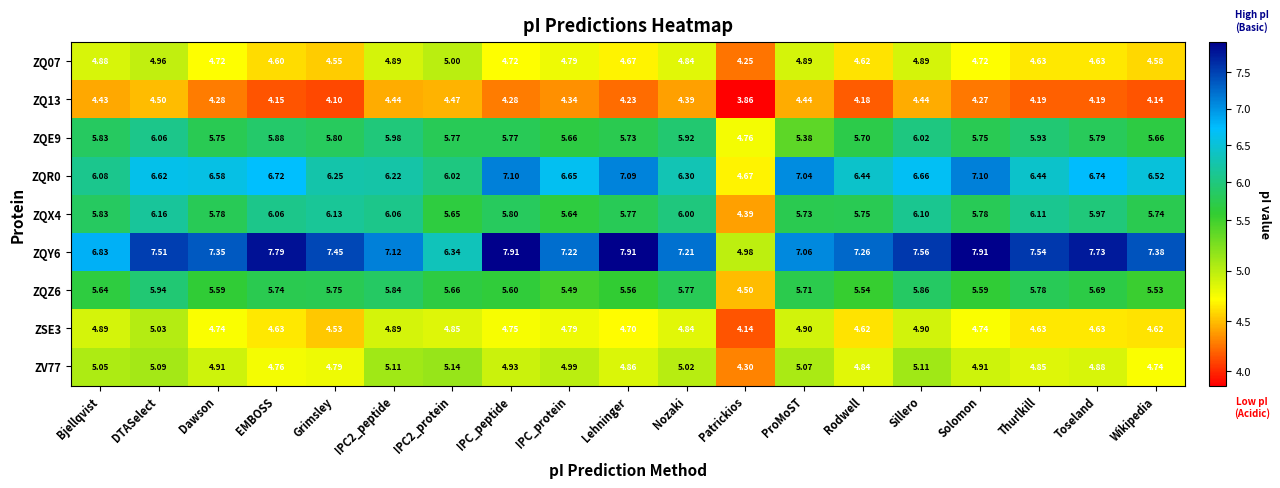

At which label does ZQZ6 first exceed 5?

Bjellqvist